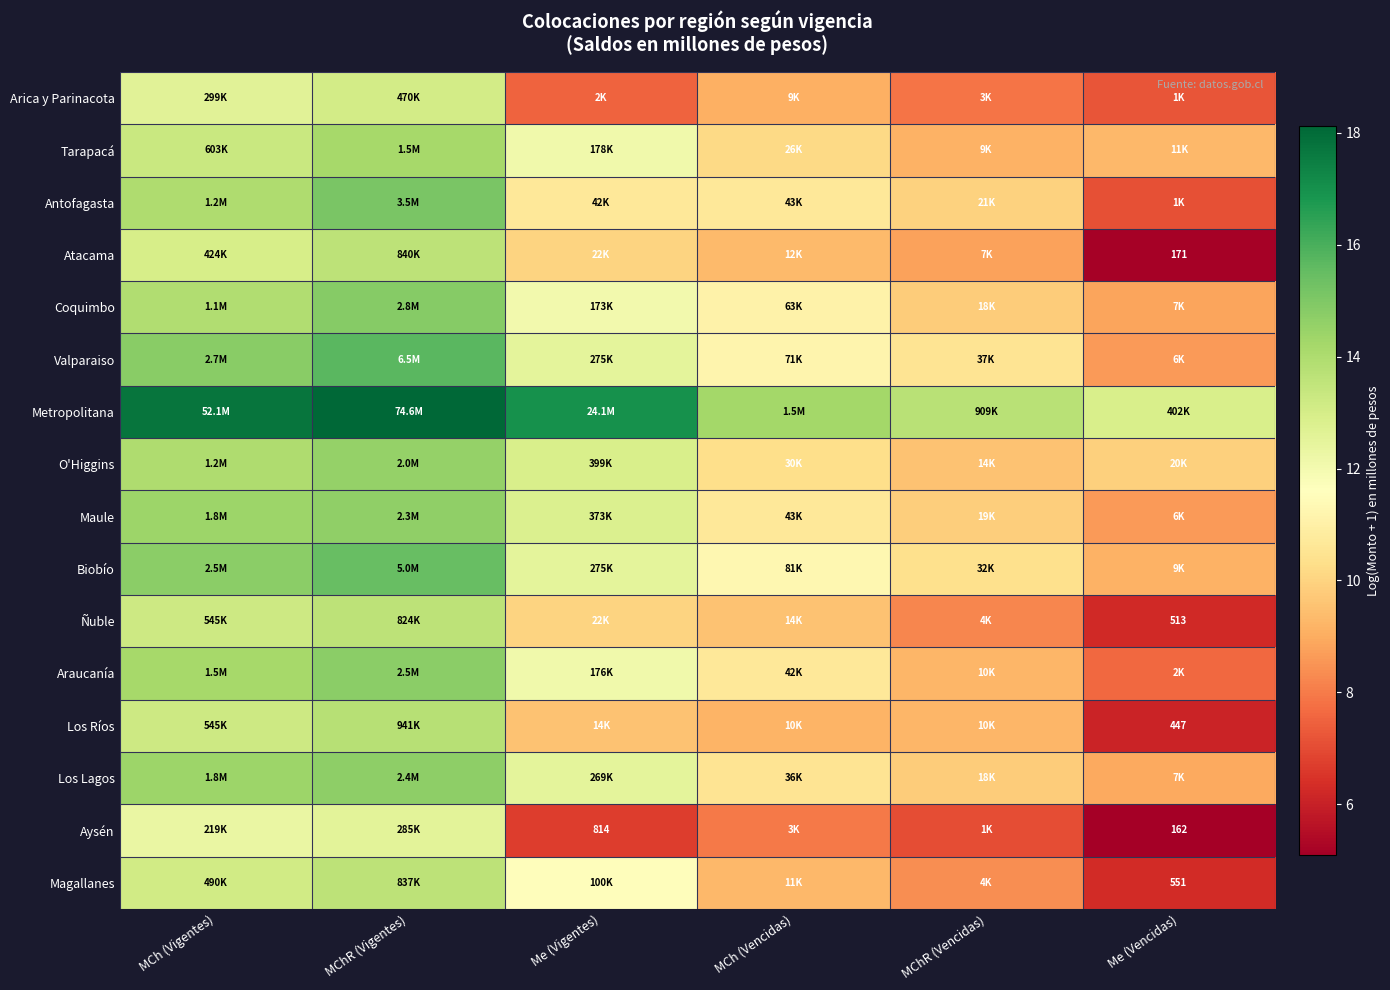

At which label does Antofagasta reach its peak?

MChR (Vigentes)